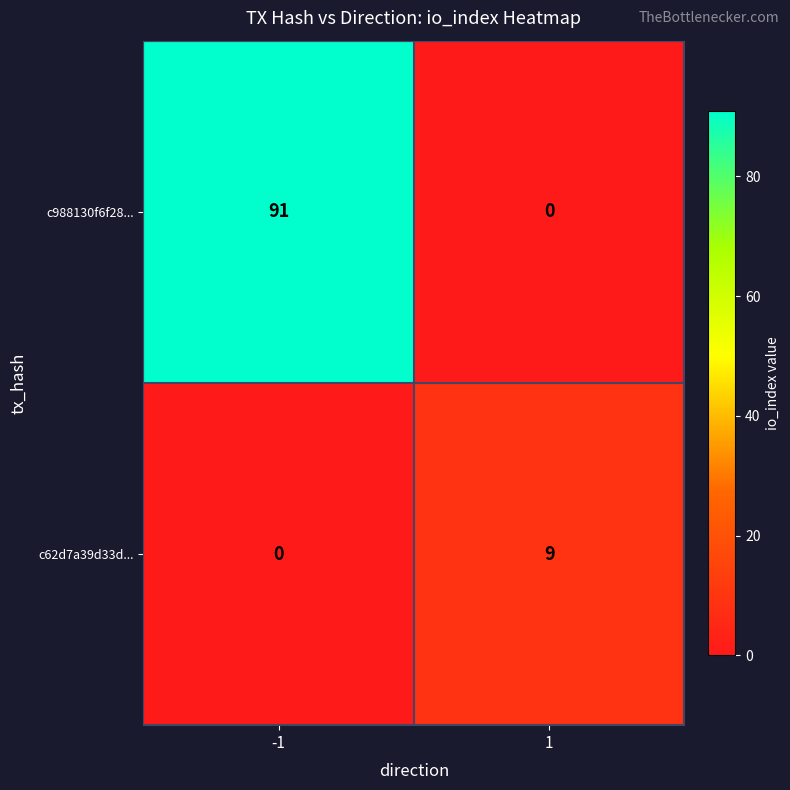

The value of c62d7a39d33d... at 1 is 3. True or false?

False